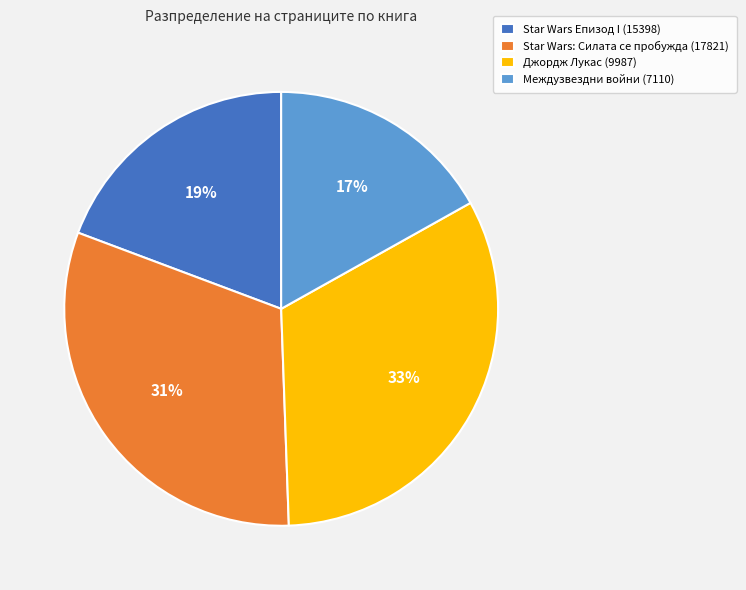

The Star Wars Епизод I (15398) slice represents 19% of the pie. True or false?

True